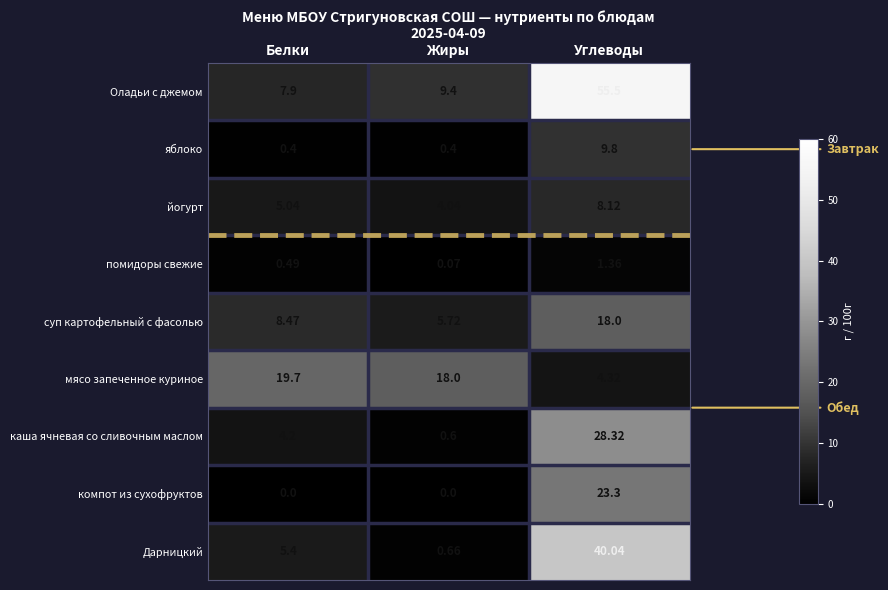

At which category is the sum across all series the highest?

Углеводы